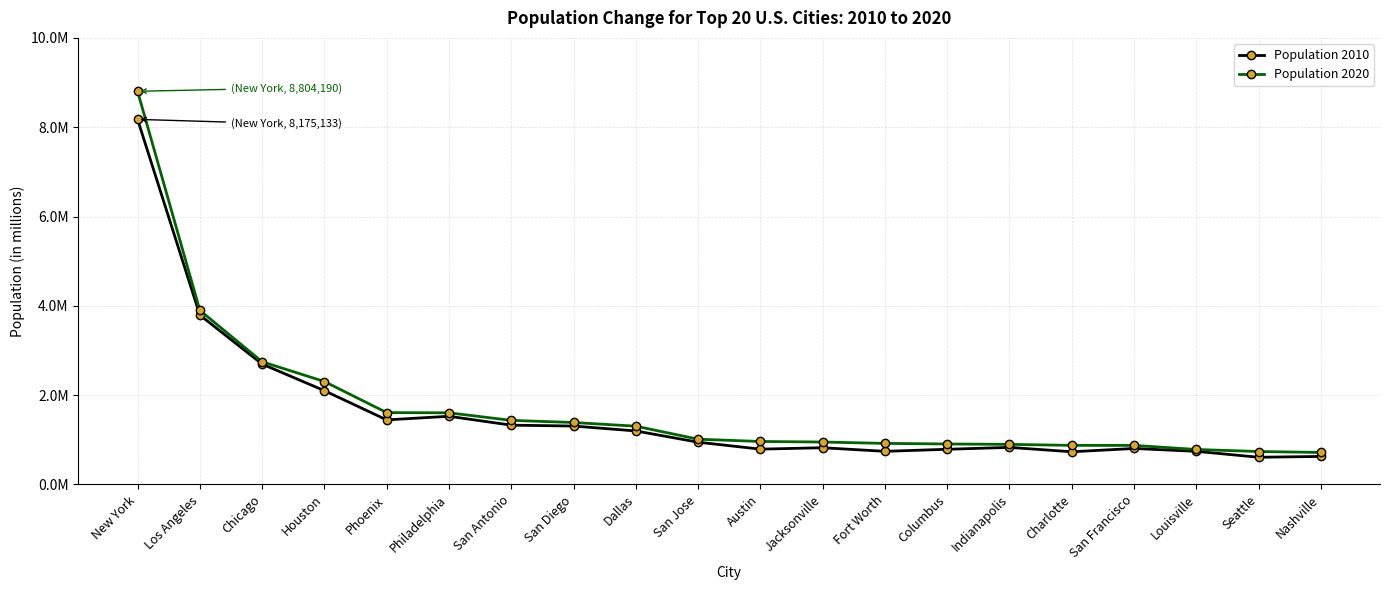

At which label is Population 2010 closest to 4391896?

Los Angeles